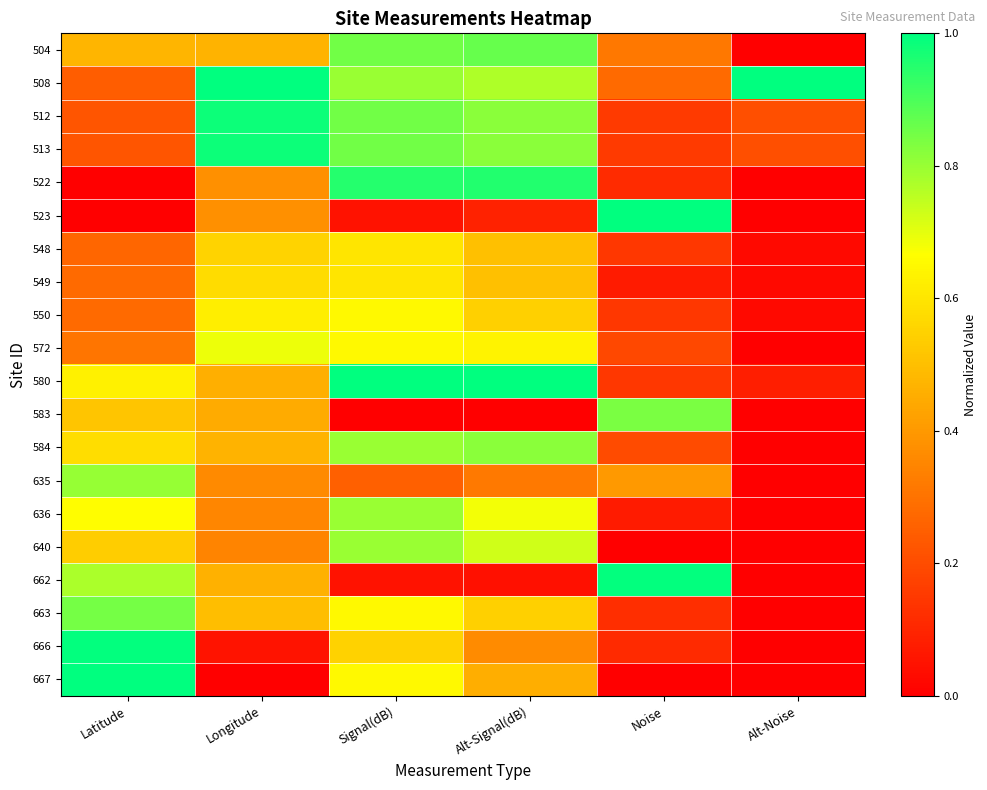

What is the total value across all series at Alt-Signal(dB)?

11.5